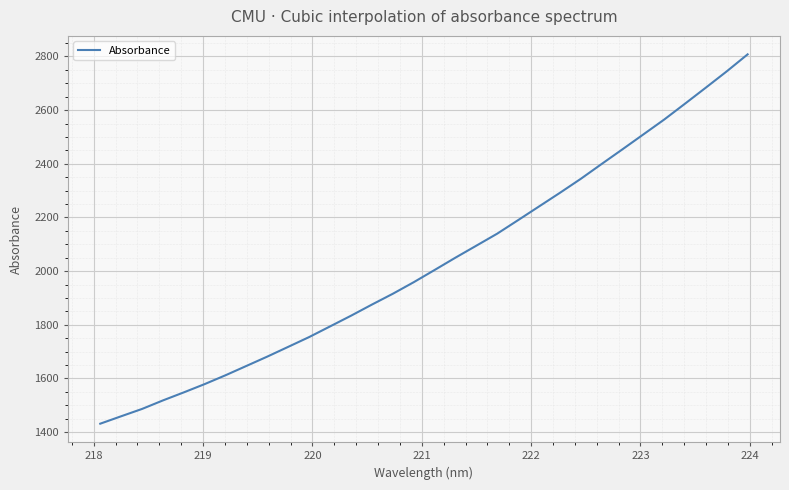

Does the chart display data point markers on the line(s)?

No